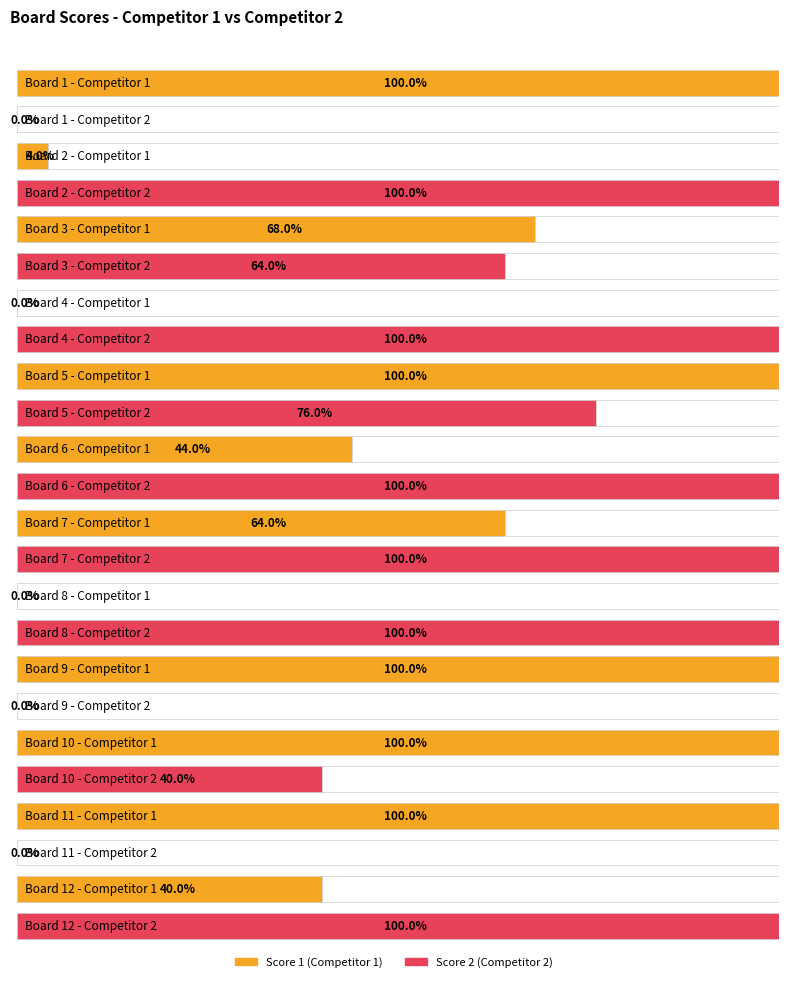

Does the chart contain stacked bars?

No